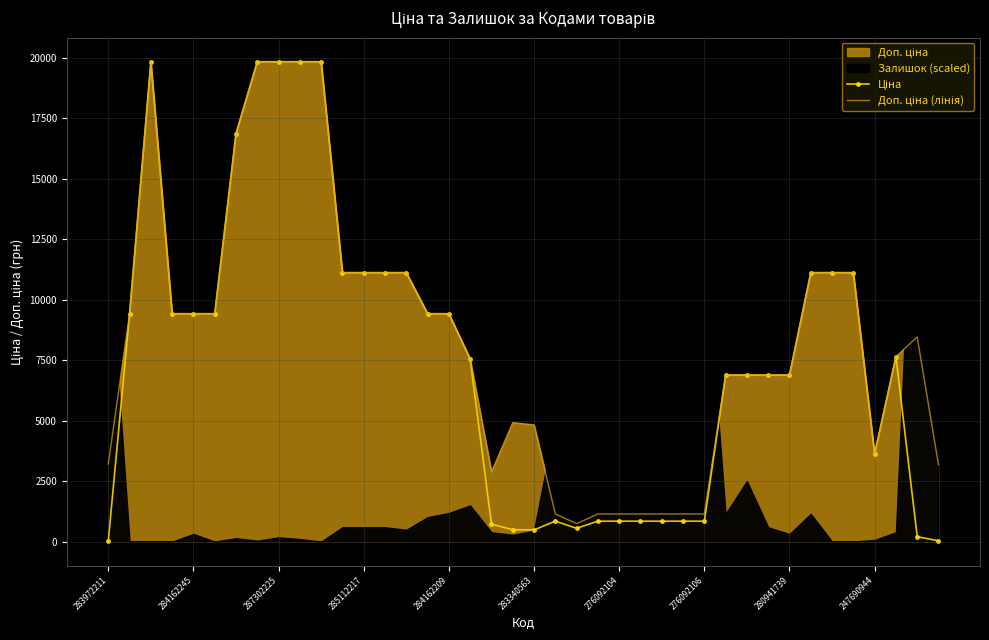

Which series changed the most between 284162245 and 247690944?

Ціна